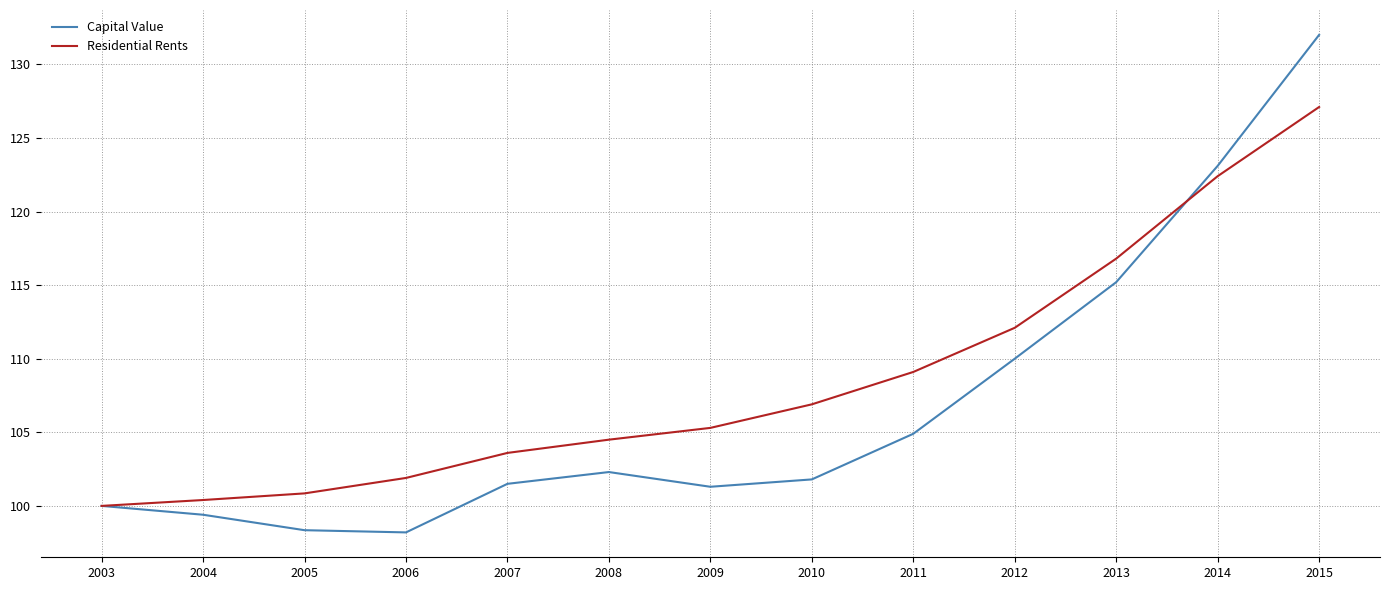

What value does the Residential Rents series have at 2011?

109.1